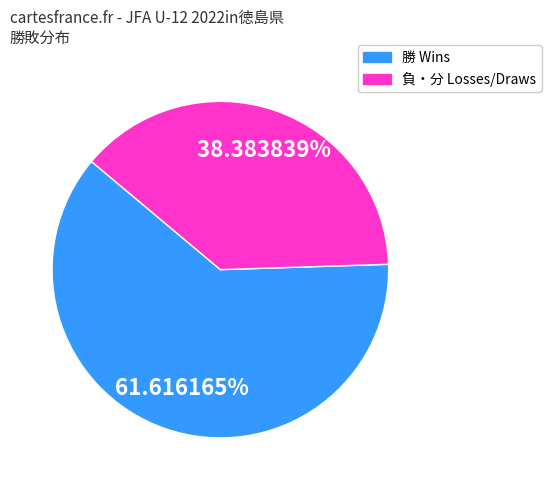

Does any single category account for the majority?

Yes